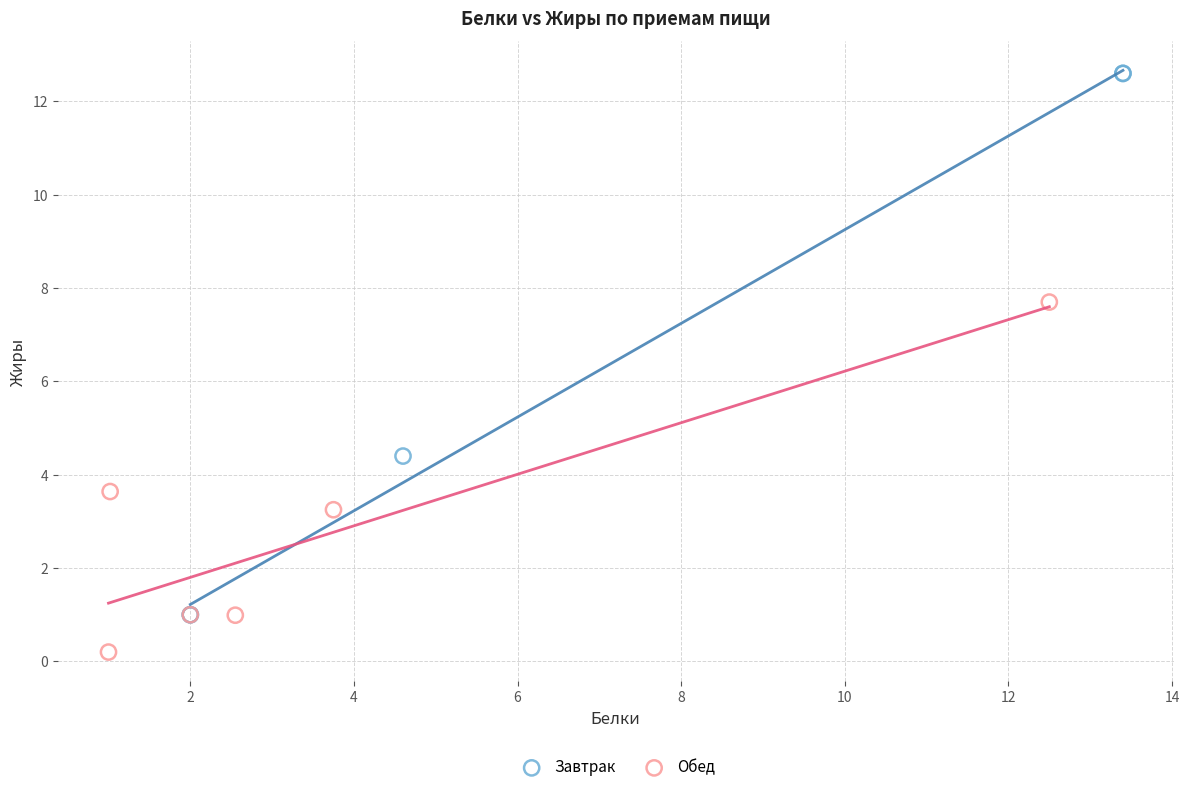

Which series has the widest spread of Y values?

Завтрак